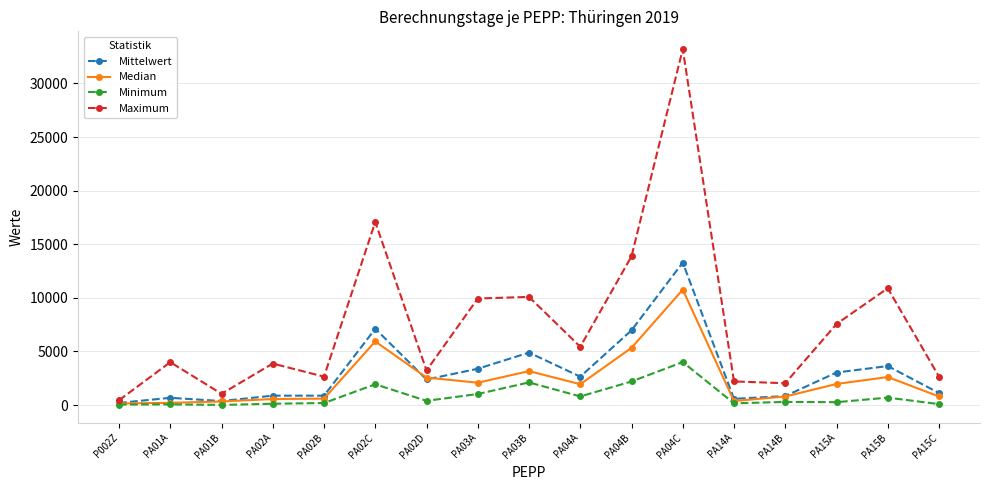

True or false: Median and Maximum cross at least once.

False